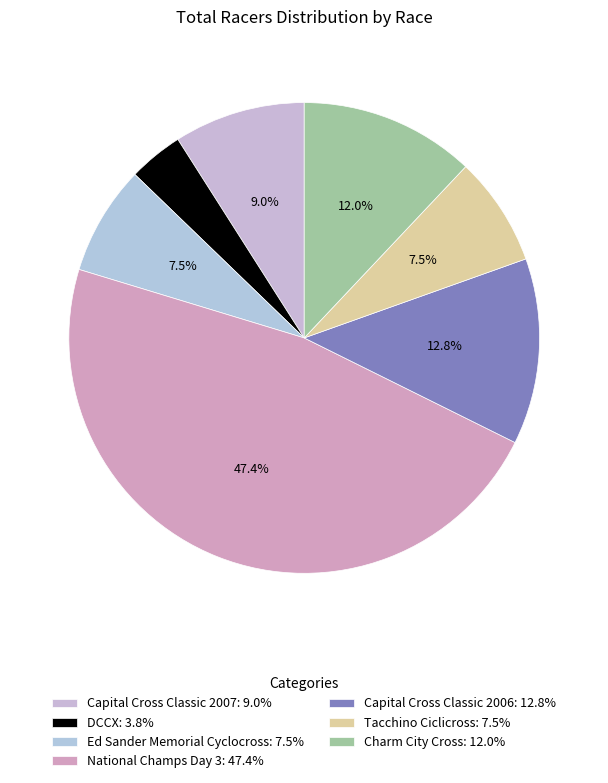

True or false: Capital Cross Classic 2006 accounts for 13% of the total.

True